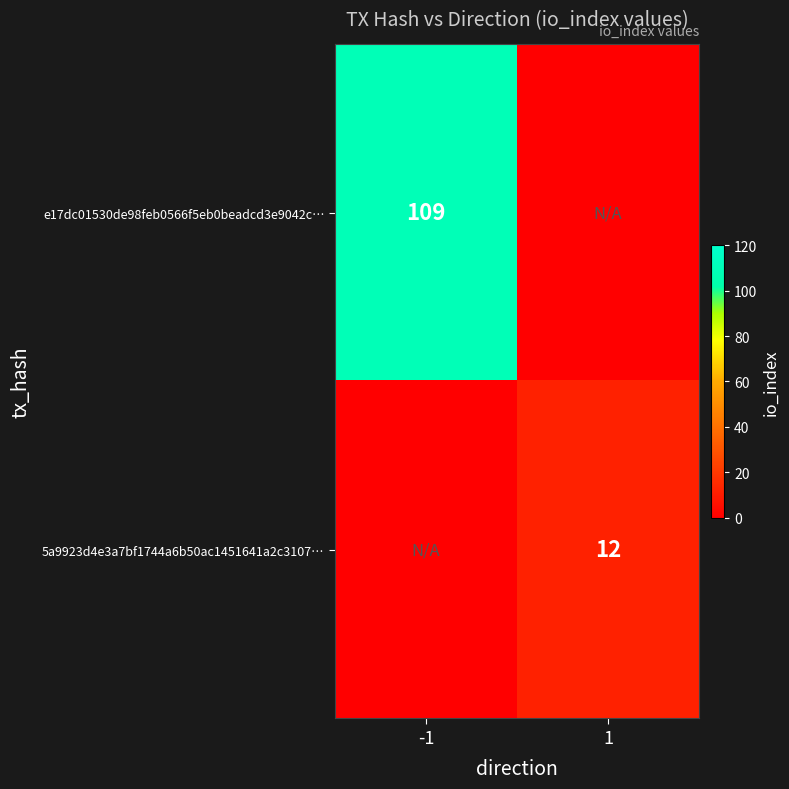

Which label corresponds to the smallest value in the chart?

1